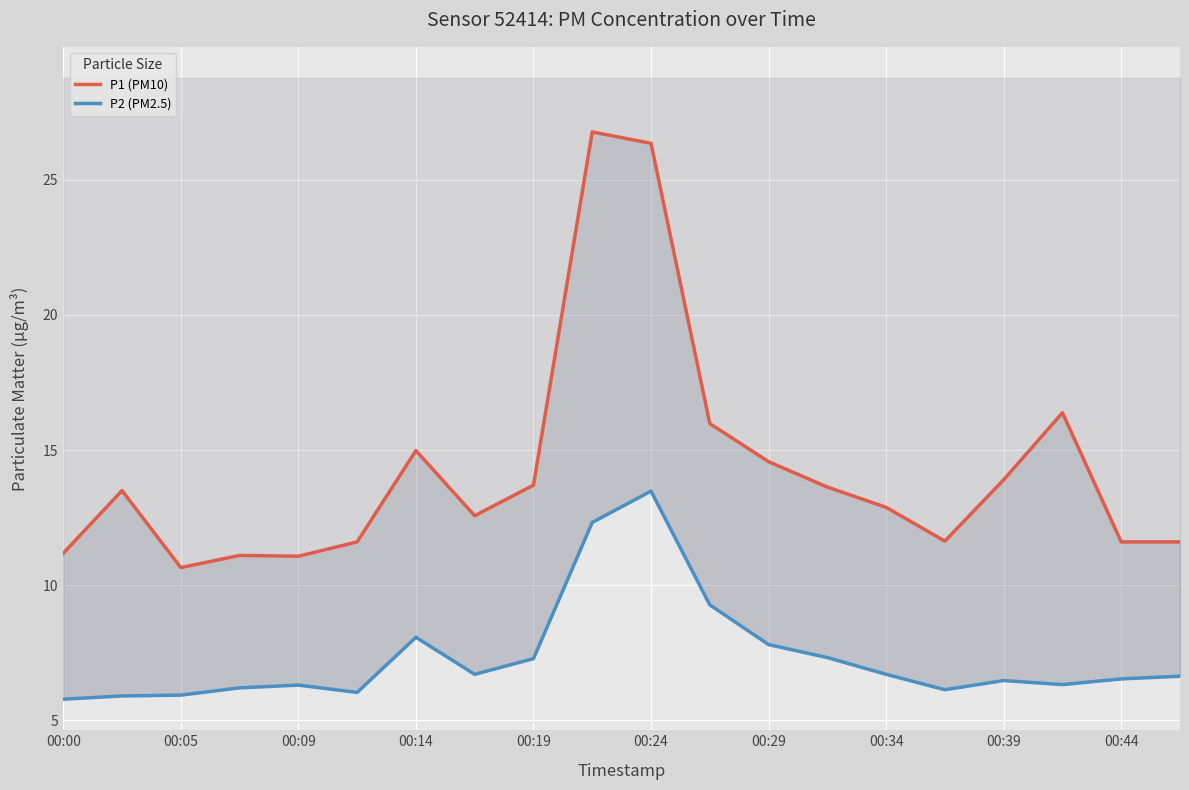

What is the total value across all series at 00:39?

20.4